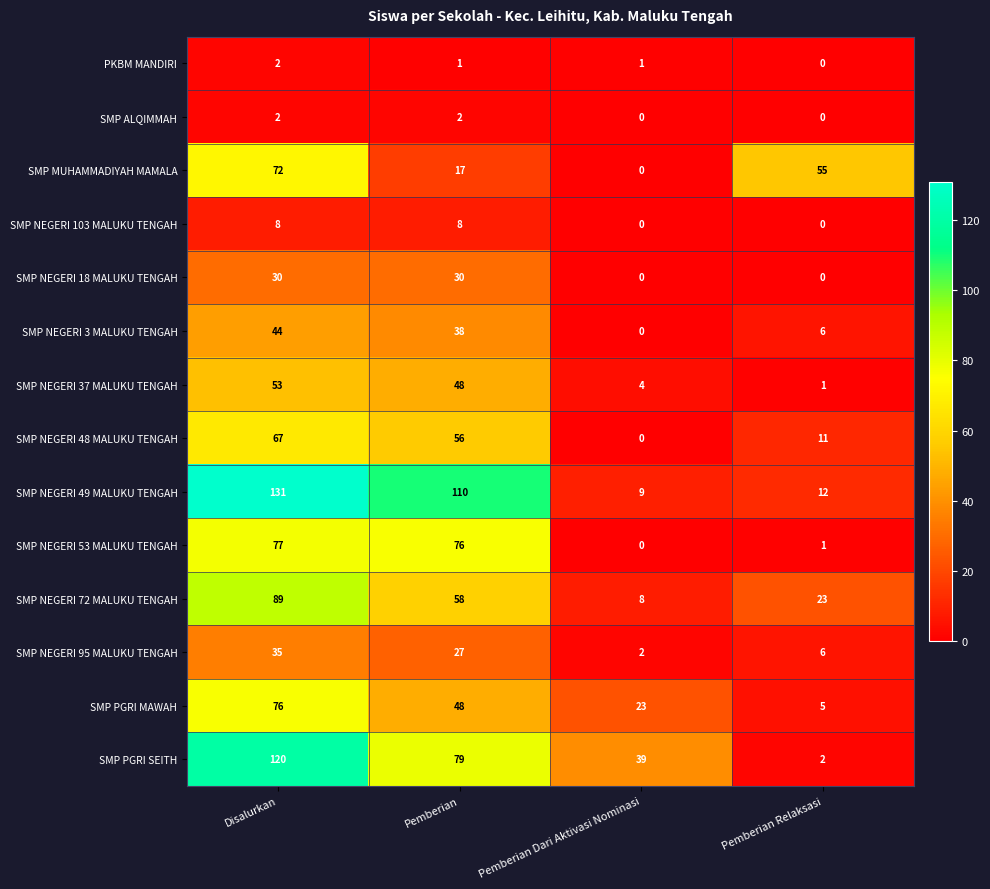

What is the greatest value displayed?

131